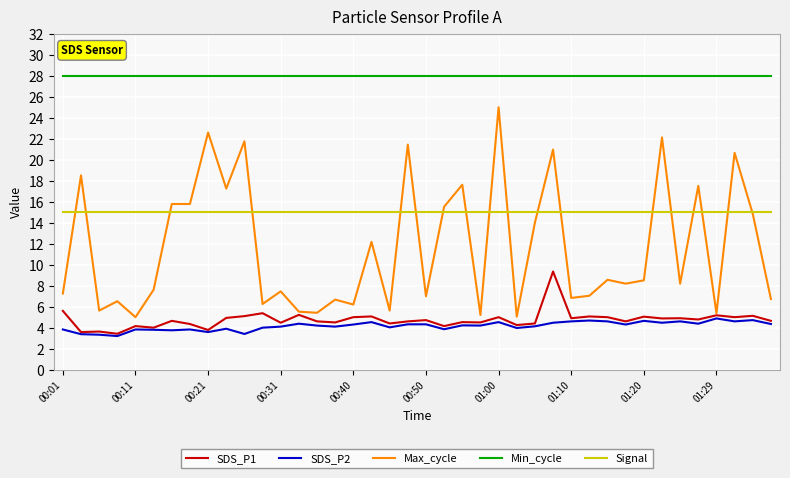

Which series has the widest spread of values?

Max_cycle